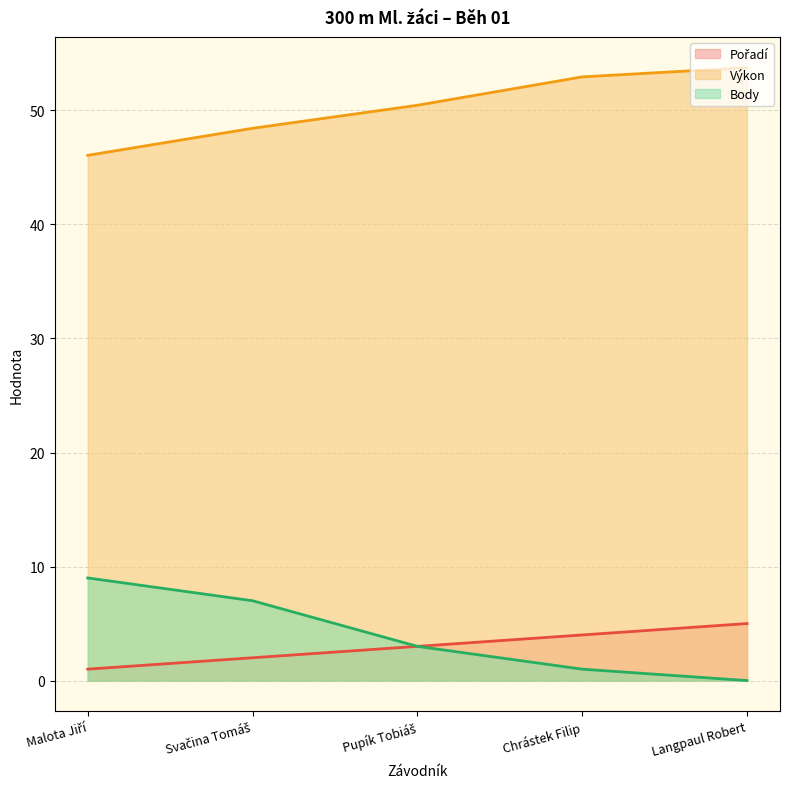

What is the total value across all series at Langpaul Robert?

58.8